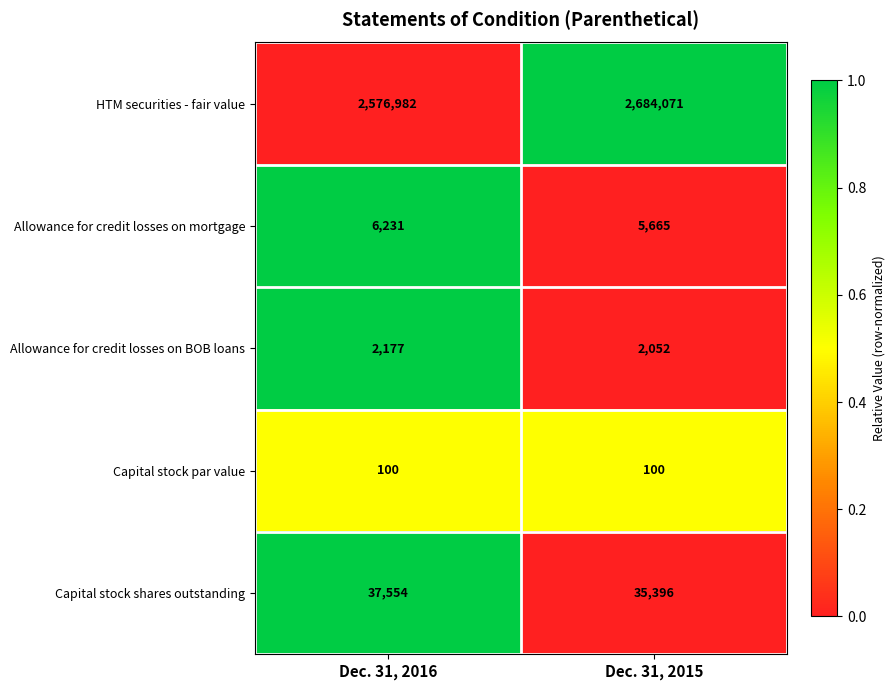

At which category is the sum across all series the highest?

Dec. 31, 2015